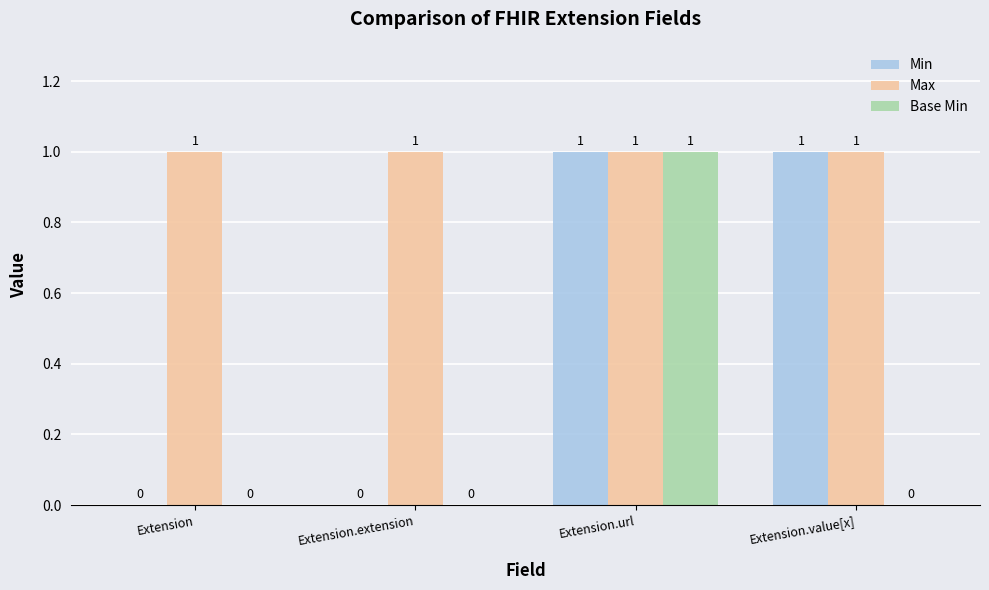

Which series has the largest total across all categories?

Max